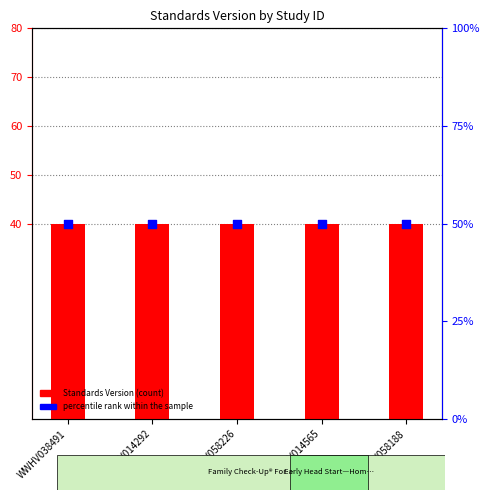

At how many categories does at least one series exceed 46?

5